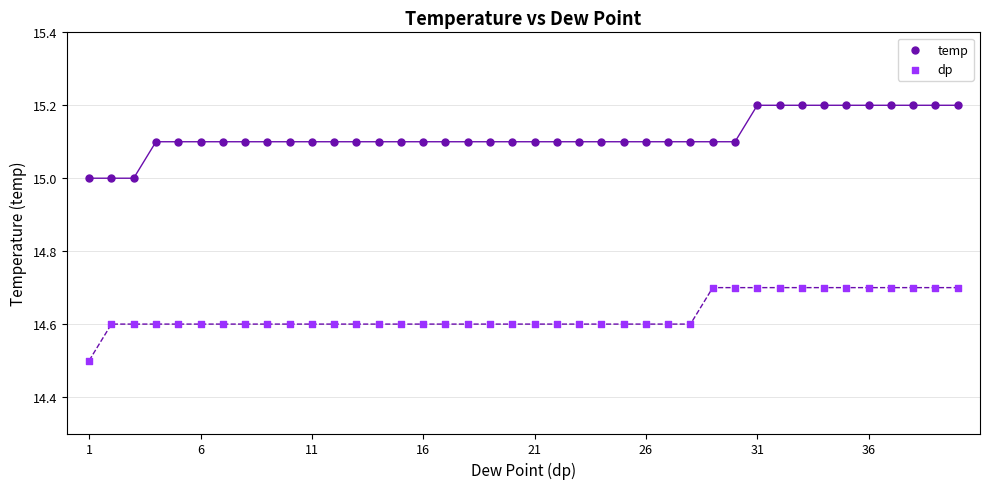

Which series reaches the minimum Y coordinate?

dp